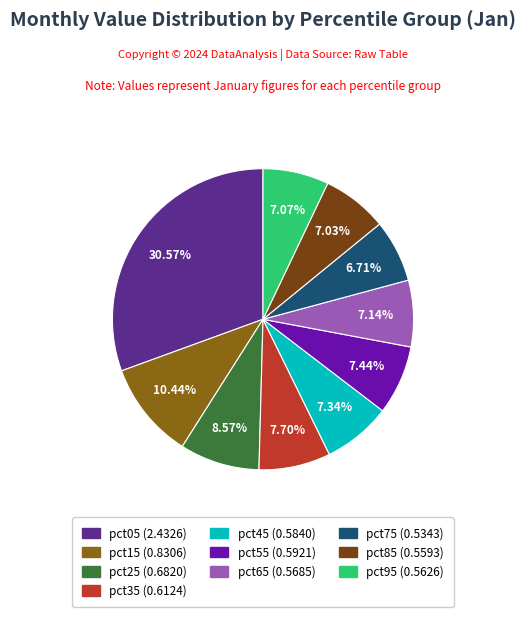

Between pct45 and pct25, which is larger?

pct25